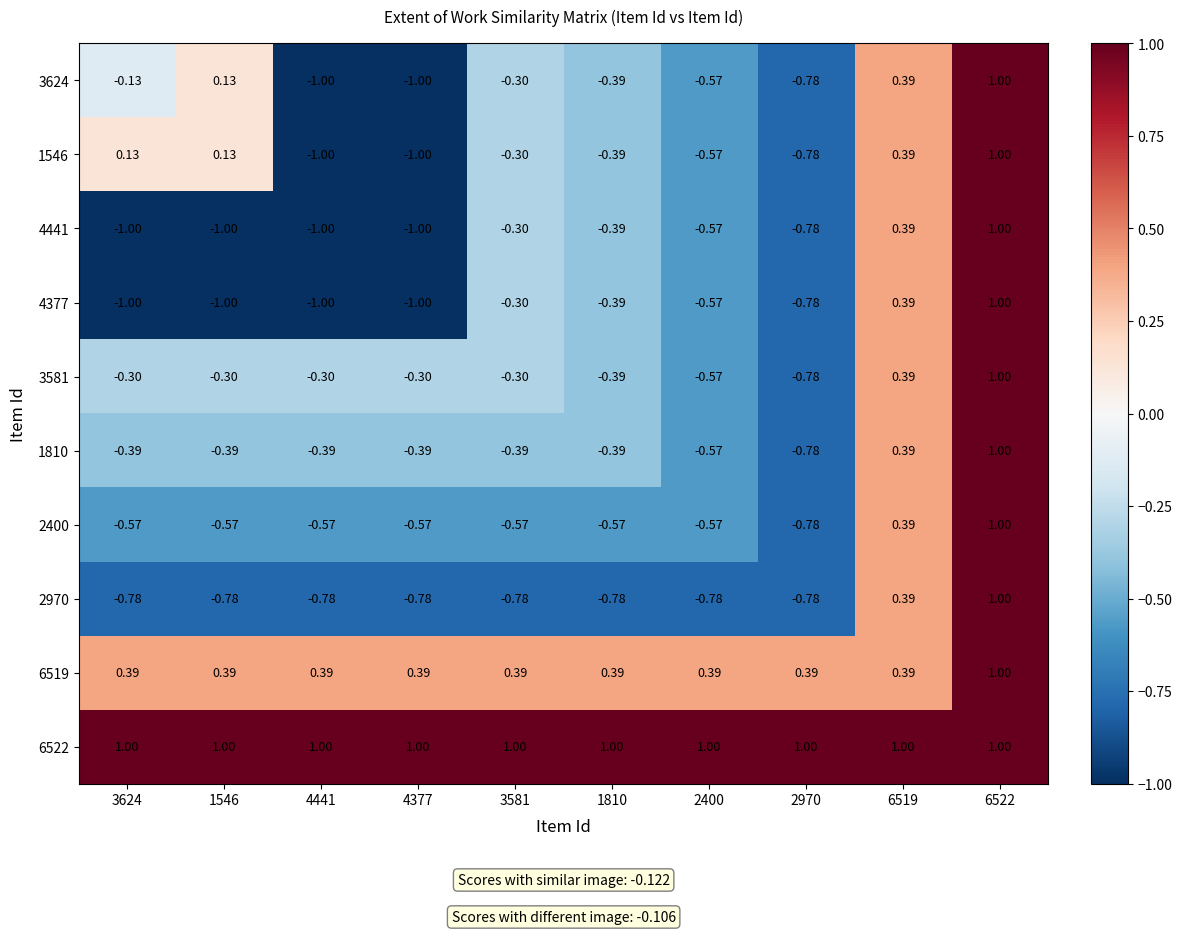

How many series are shown in this chart?

10